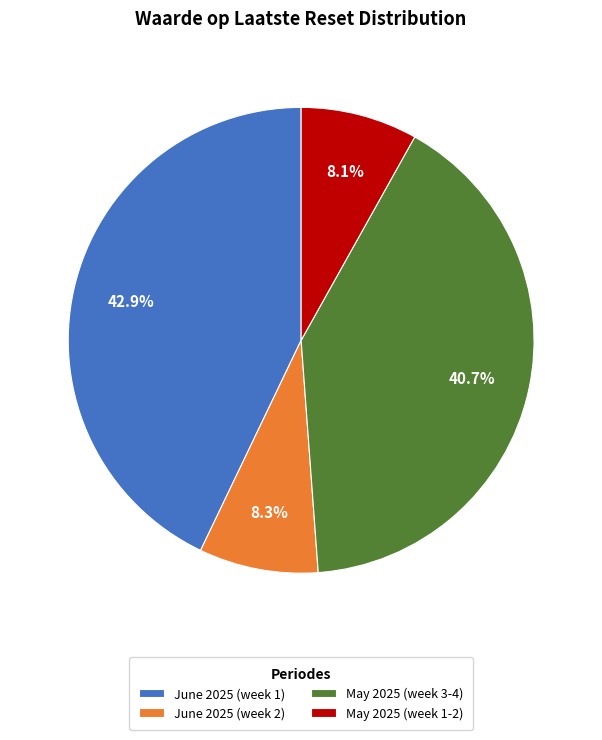

To the nearest percent, what is the average slice percentage?

25%